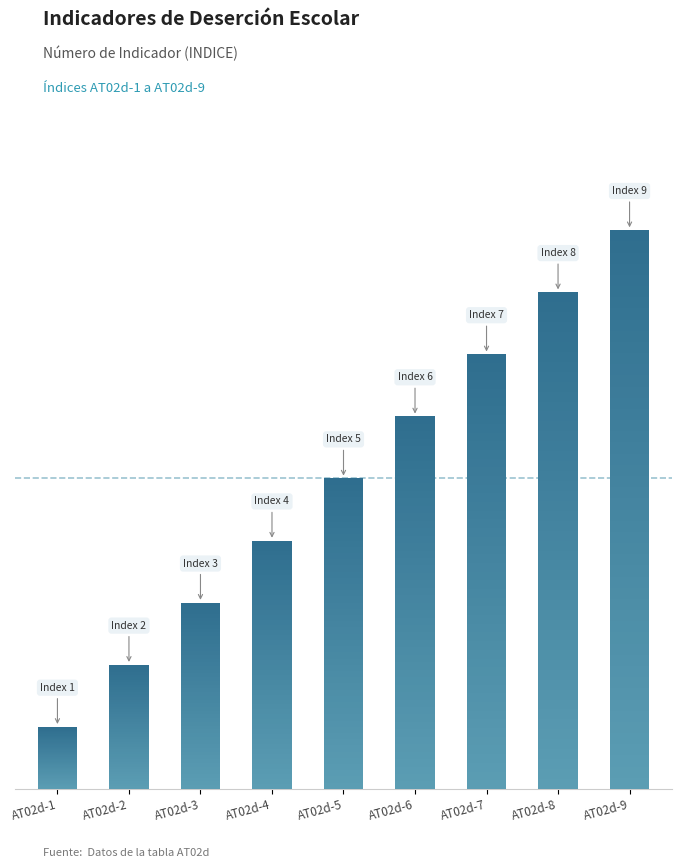

What is the difference between the second highest and second lowest values?

6